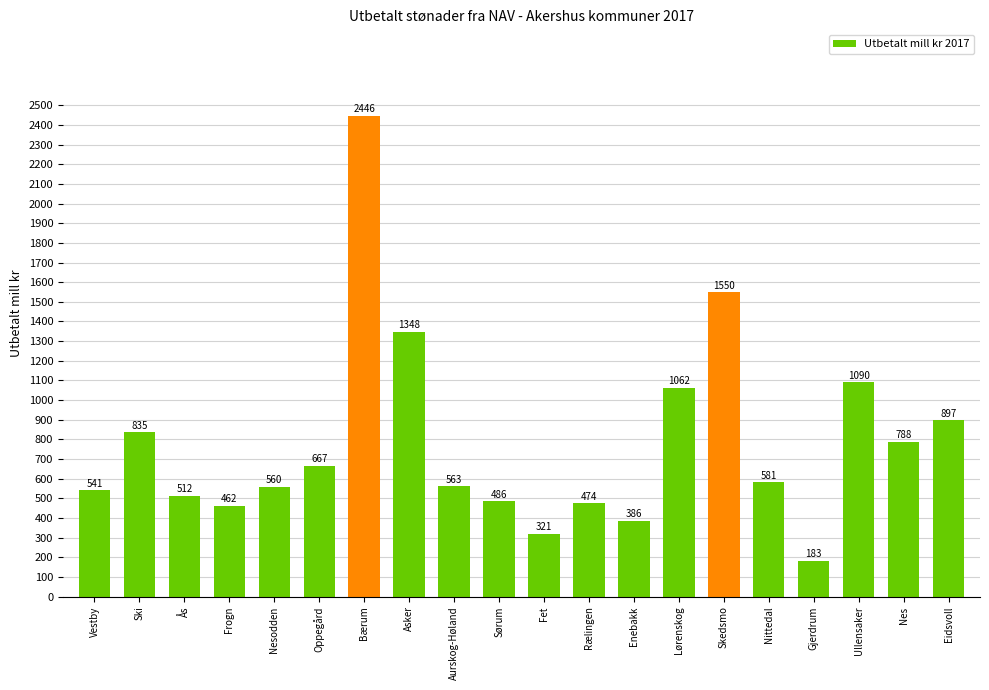

What is the ratio of the value at Frogn to the value at Eidsvoll?

0.5